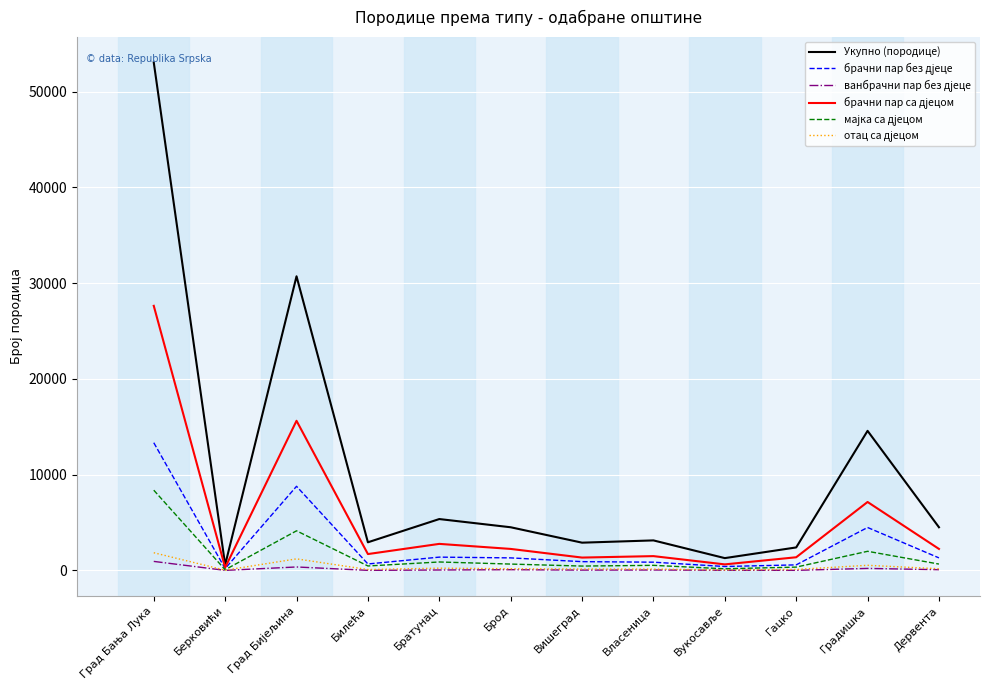

Which series has the largest total across all categories?

Укупно (породице)